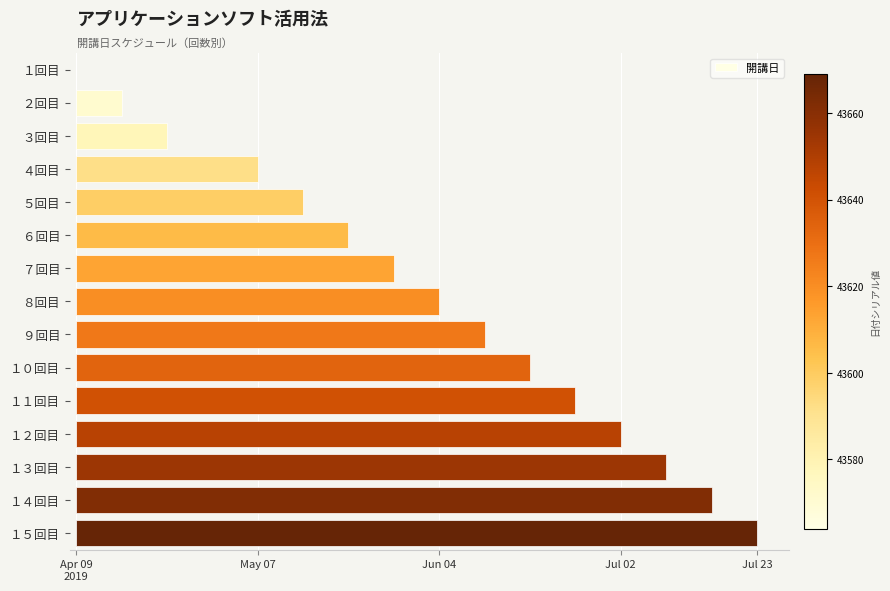

What is the maximum value shown in the chart?

105